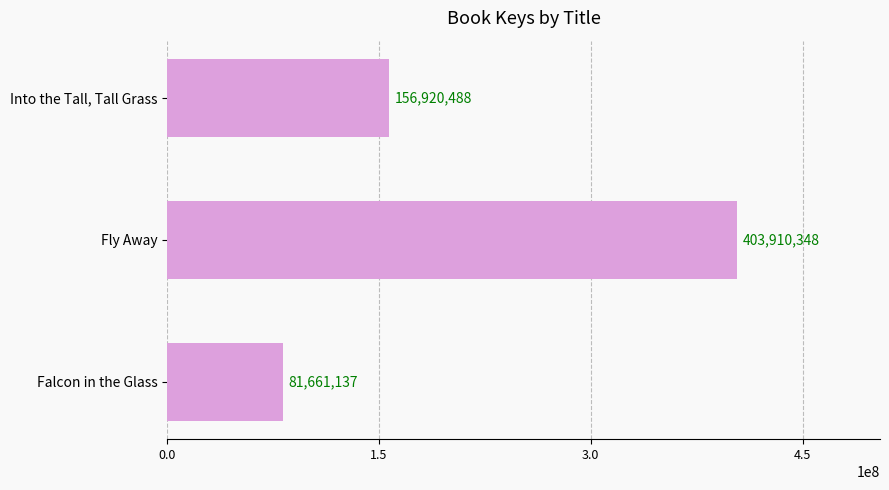

Reading top to bottom, what are all the values shown in this chart?

156920488	403910348	81661137